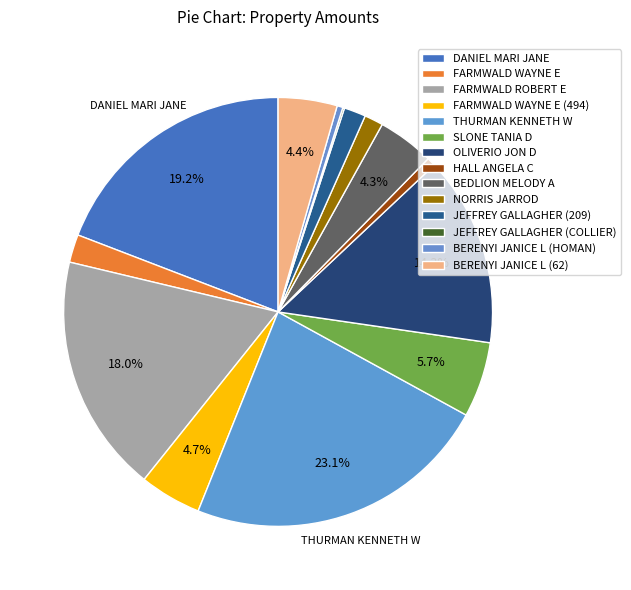

What is the ratio of the value at HALL ANGELA C to the value at BERENYI JANICE L (HOMAN)?

1.5